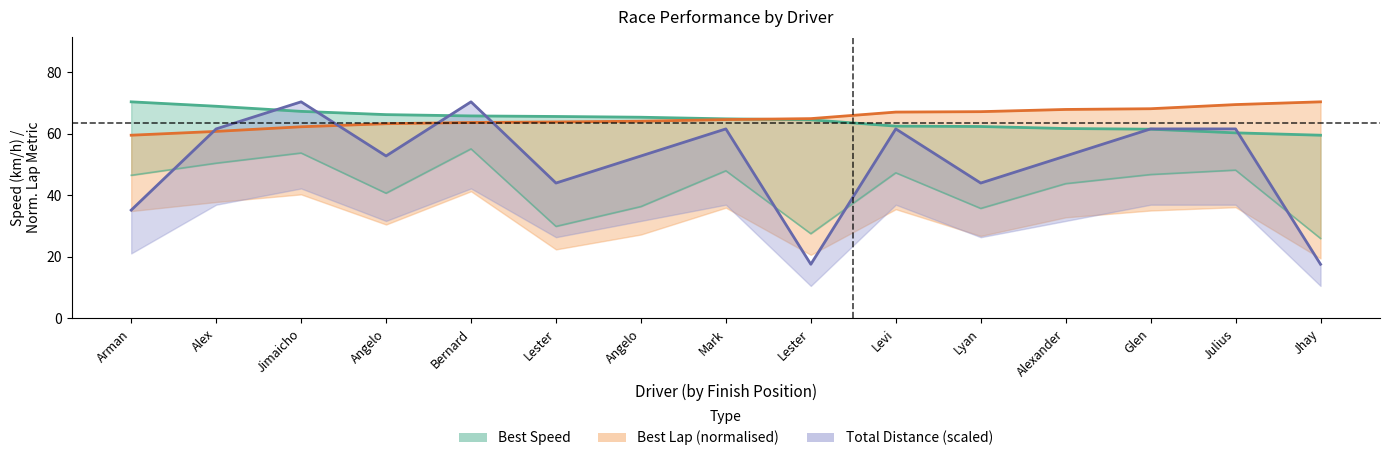

What is the minimum value for Best Lap time?

59.5